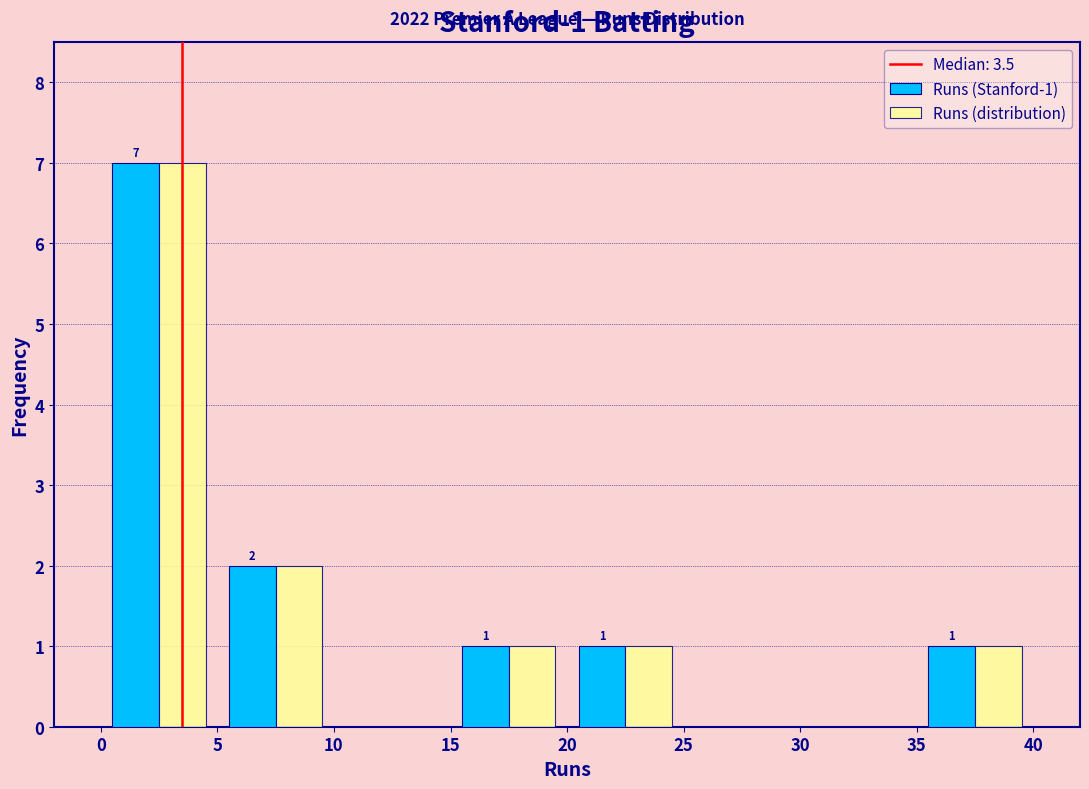

In the Runs (Stanford-1) series, which range on the x-axis has the tallest bar?

0 to 5